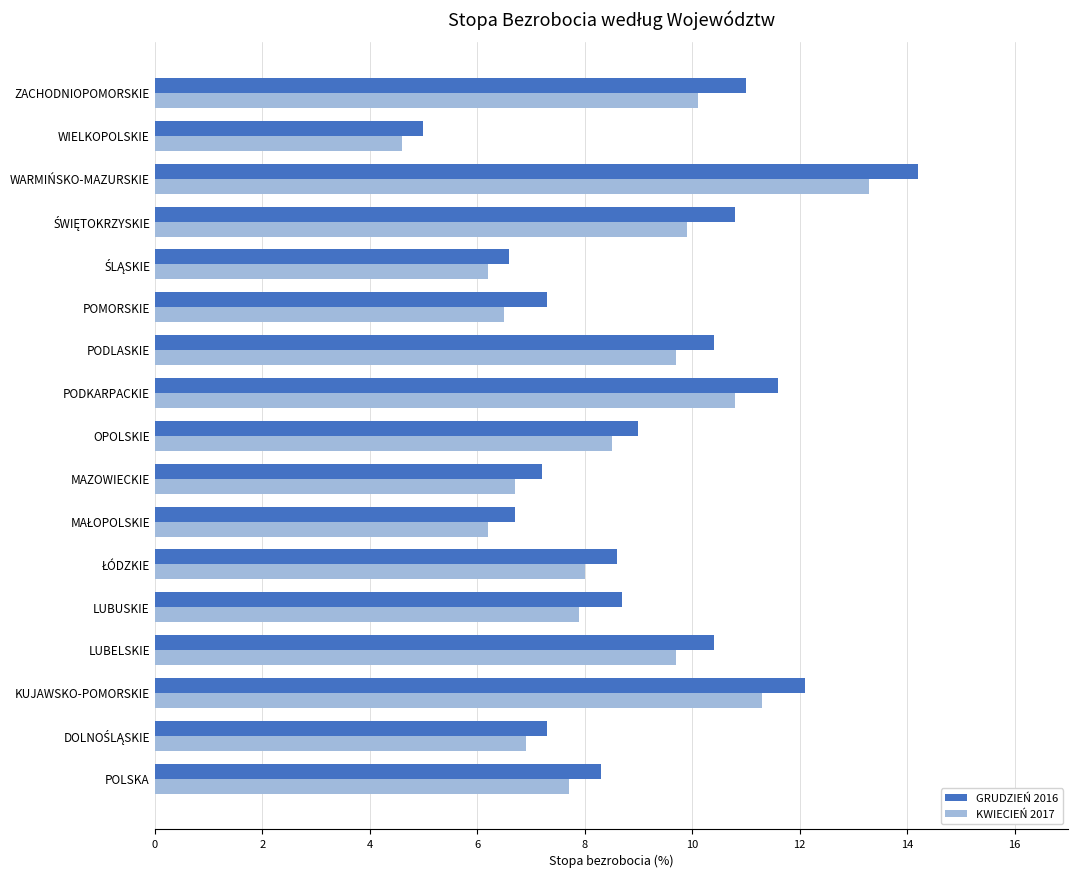

True or false: KWIECIEŃ 2017 has a value of 10.8 at PODKARPACKIE.

True